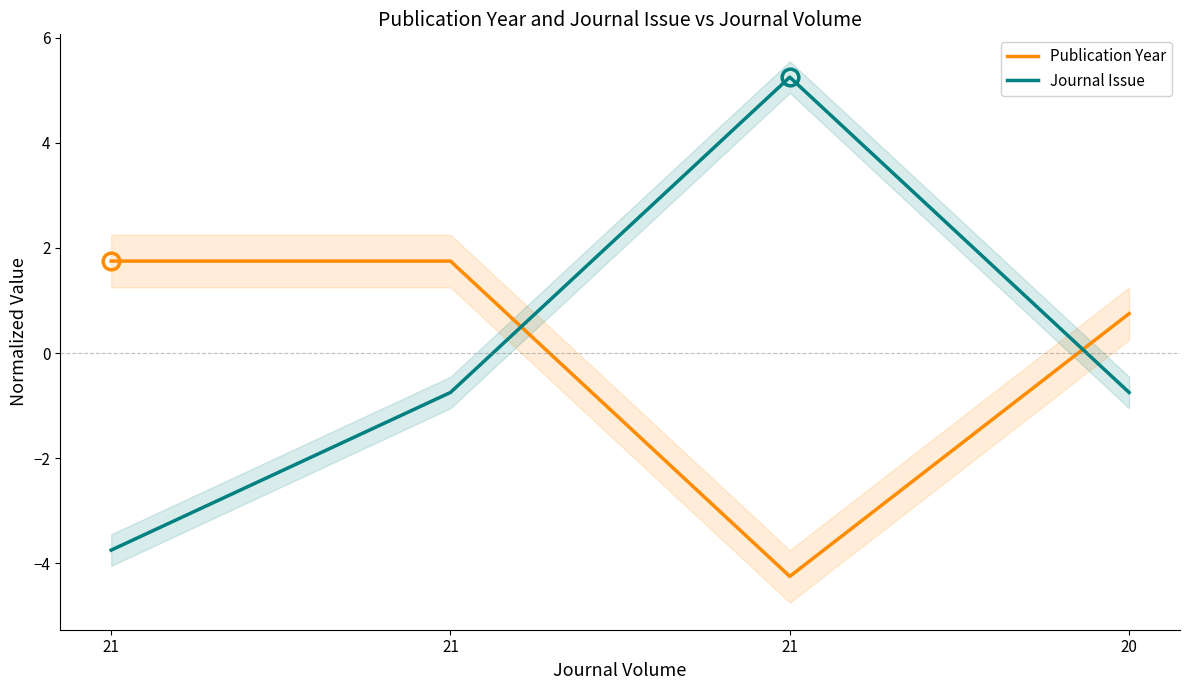

Is it true that Publication Year equals 1.0 at 20?

False